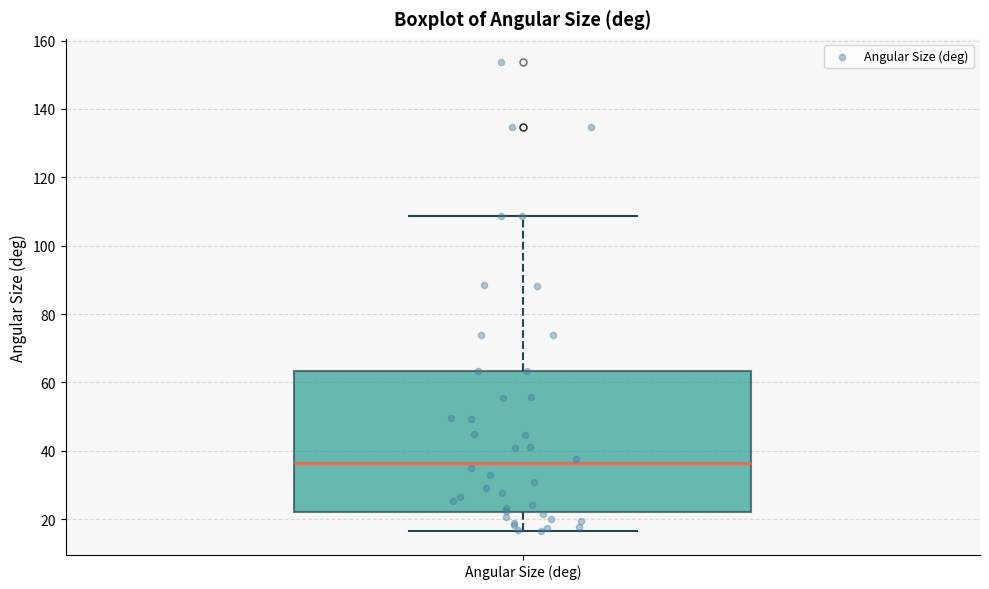

Where is the lower edge of the box for Angular Size (deg) on the y-axis? The values are not printed on the chart, so give them approximately, as read against the axis.

22